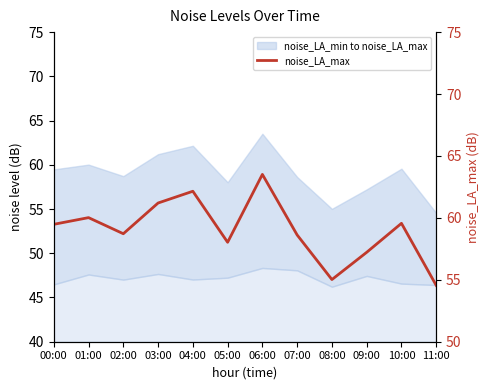

How many lines are shown in the chart?

1